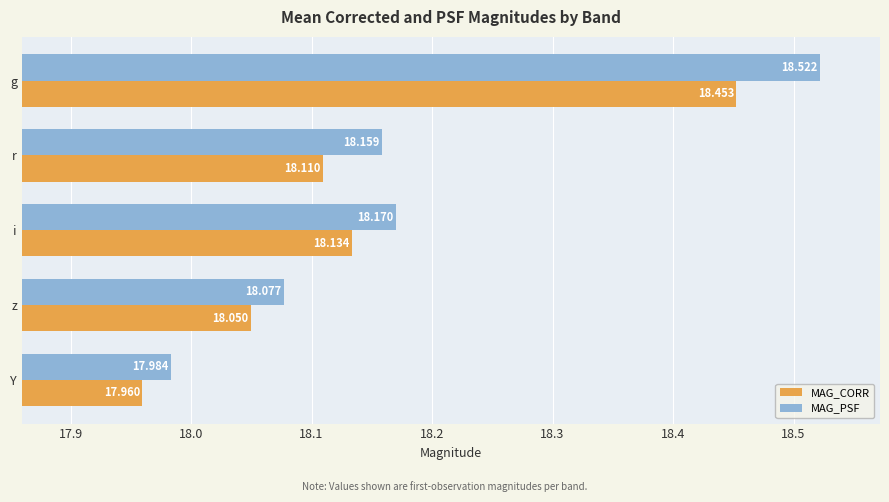

List the series in order of their peak value, lowest first.

MAG_CORR, MAG_PSF